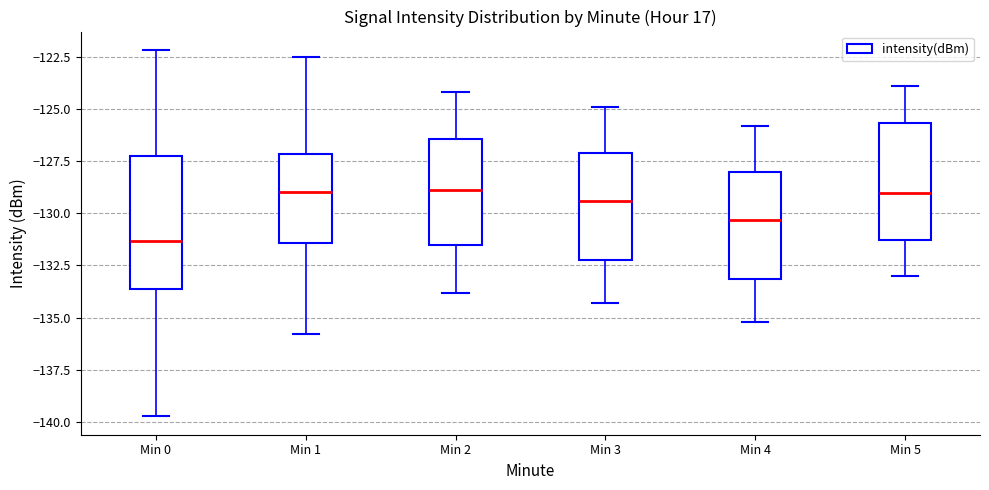

Where does the lower whisker of the box for Min 5 end on the y-axis? The values are not printed on the chart, so give them approximately, as read against the axis.

-133.0